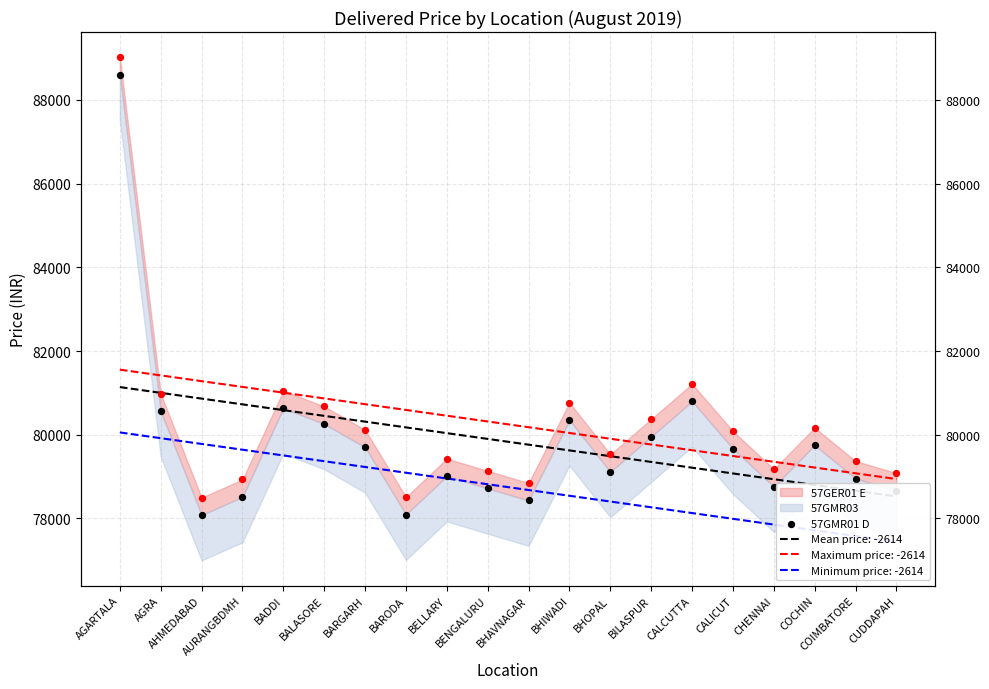

Between BELLARY and BHAVNAGAR, which is larger?

BELLARY